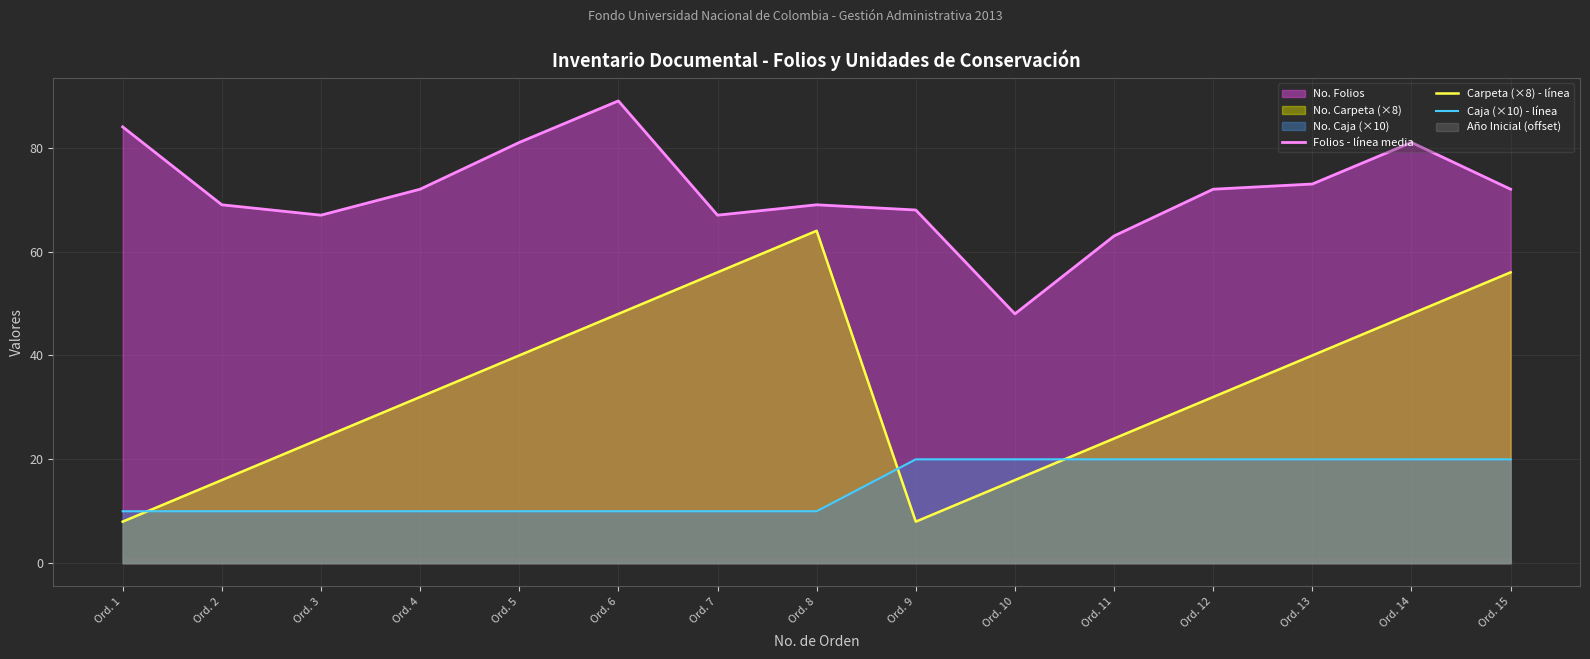

What is the total value across all series at Ord. 12?

124